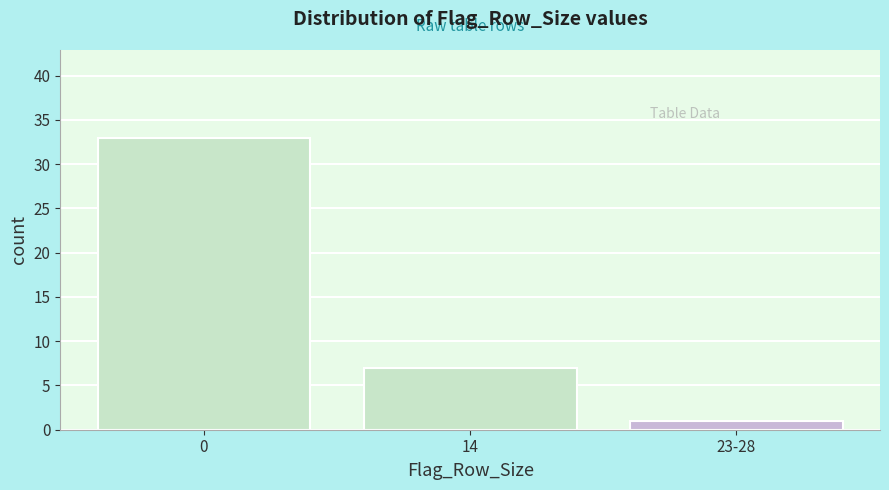

Reading left to right, what are all the values shown in this chart?

0=33	14=7	23-28=1